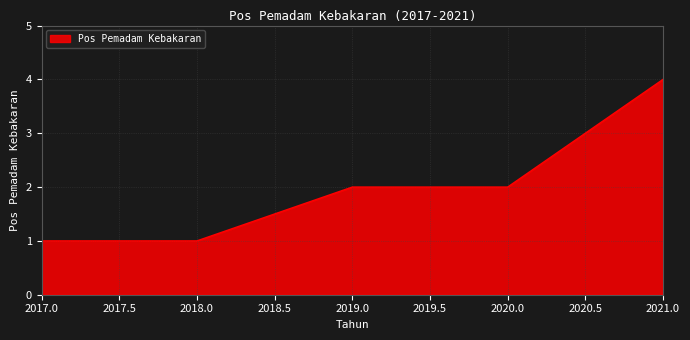

Reading left to right, list all the values displayed in this chart.

1	1	2	2	4